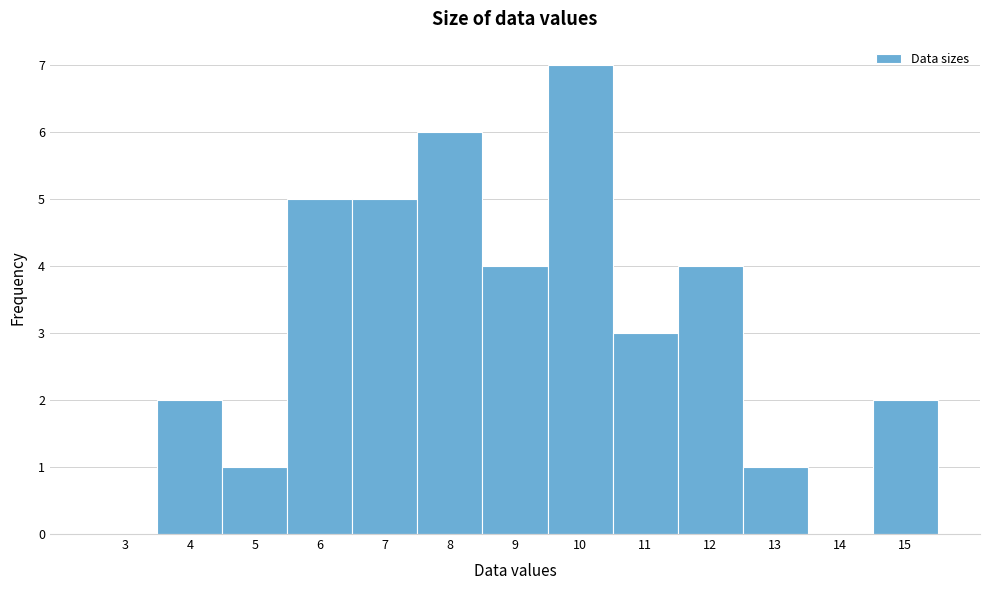

Reading right to left, what are all the values shown in this chart?

15=2	14=0	13=1	12=4	11=3	10=7	9=4	8=6	7=5	6=5	5=1	4=2	3=0